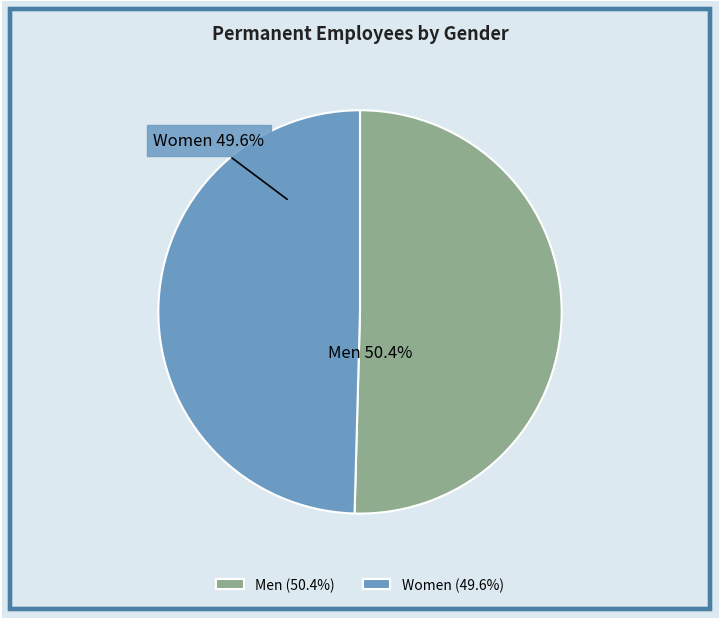

What percentage do Women and Men together represent?

100.0%